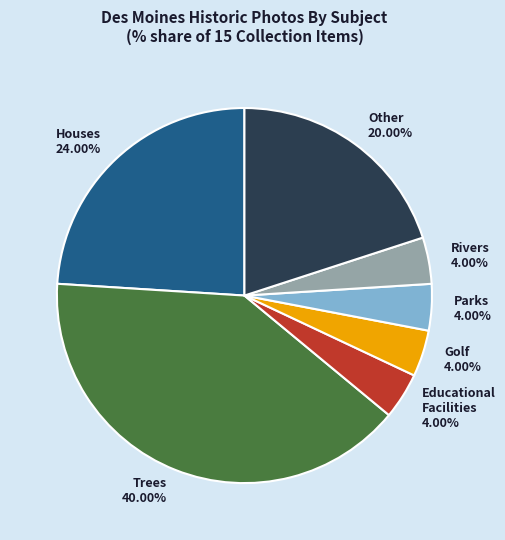

How many segments does this pie chart have?

7